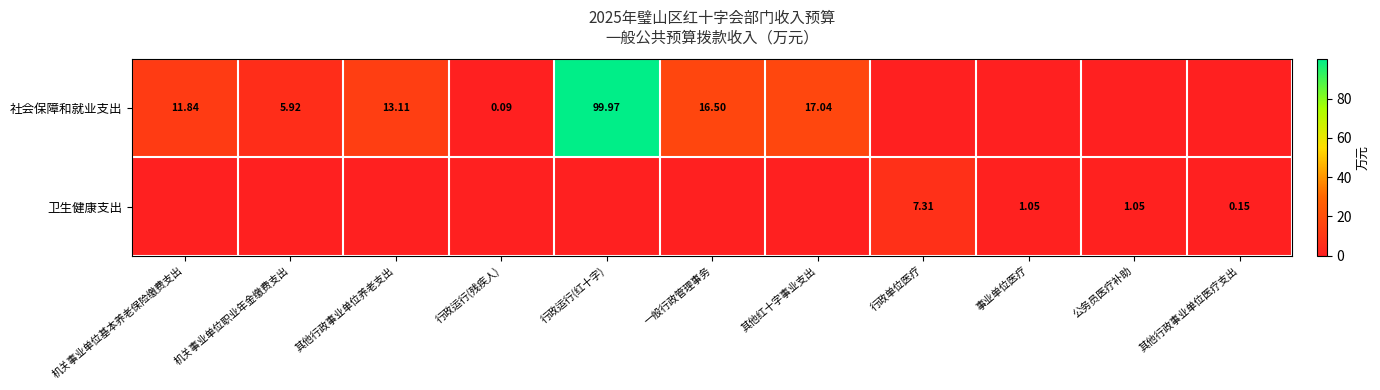

The 卫生健康支出 series shows -2.2 at 机关事业单位基本养老保险缴费支出. True or false?

False